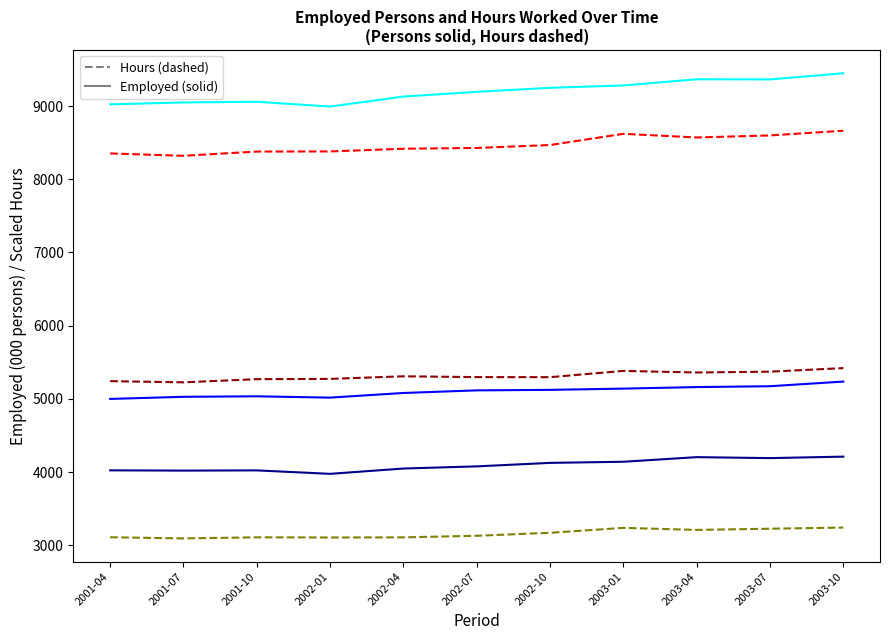

How many series are shown in this chart?

6